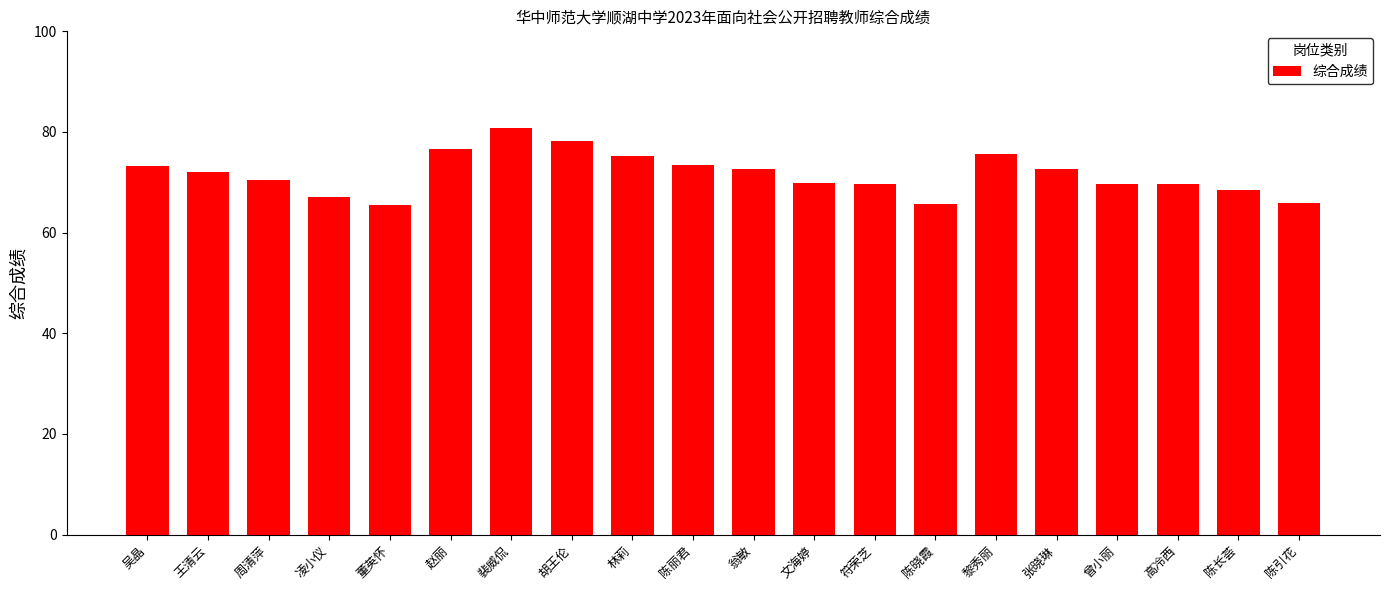

Does the chart contain any negative values?

No